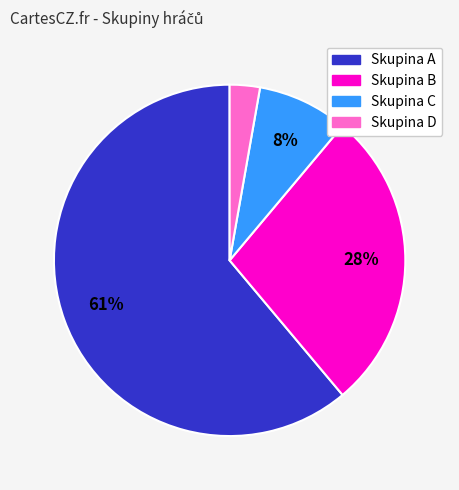

Does any single category account for the majority?

Yes